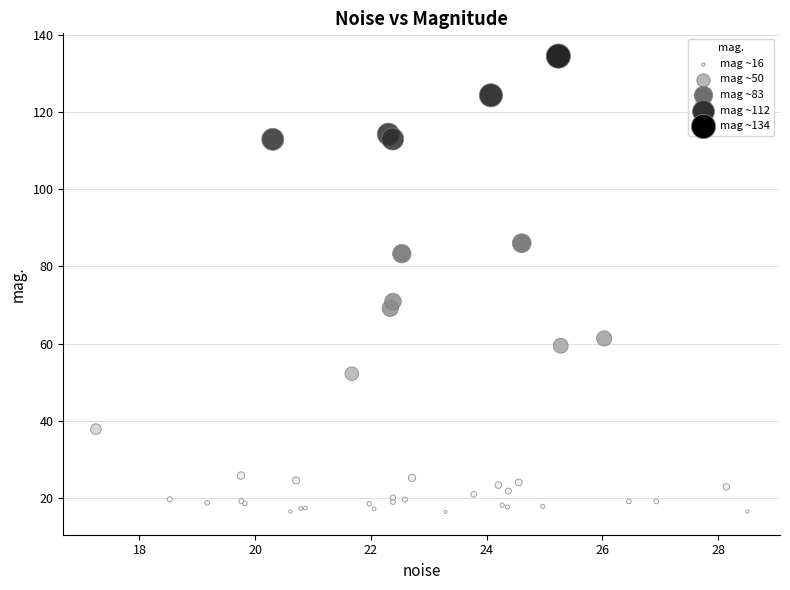

What Y value in the scatter plot is closest to 75?

70.9